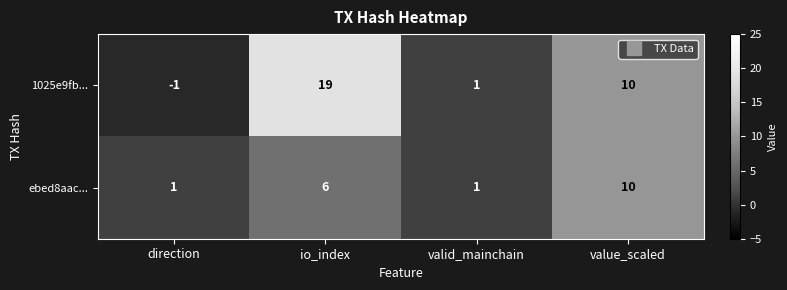

Rank the series by their maximum value, from lowest to highest.

ebed8aac..., 1025e9fb...